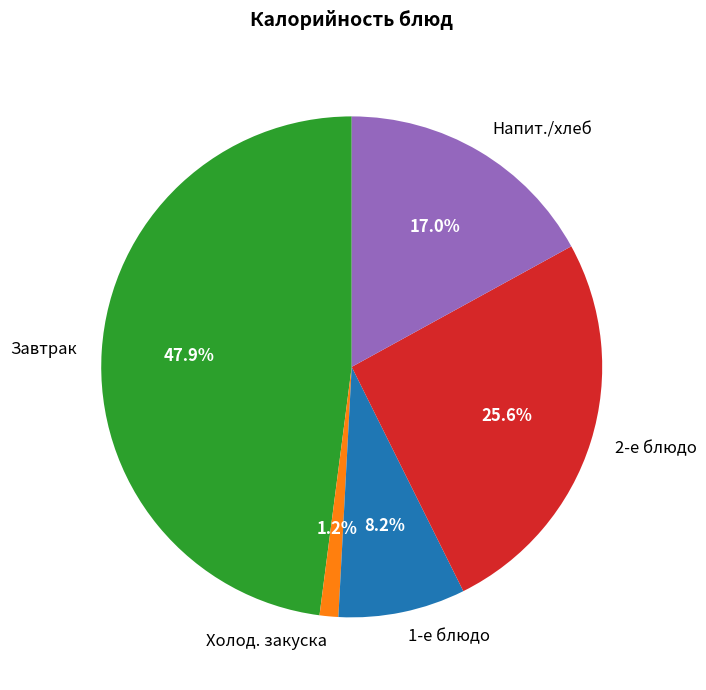

How many slices are in this pie chart?

5